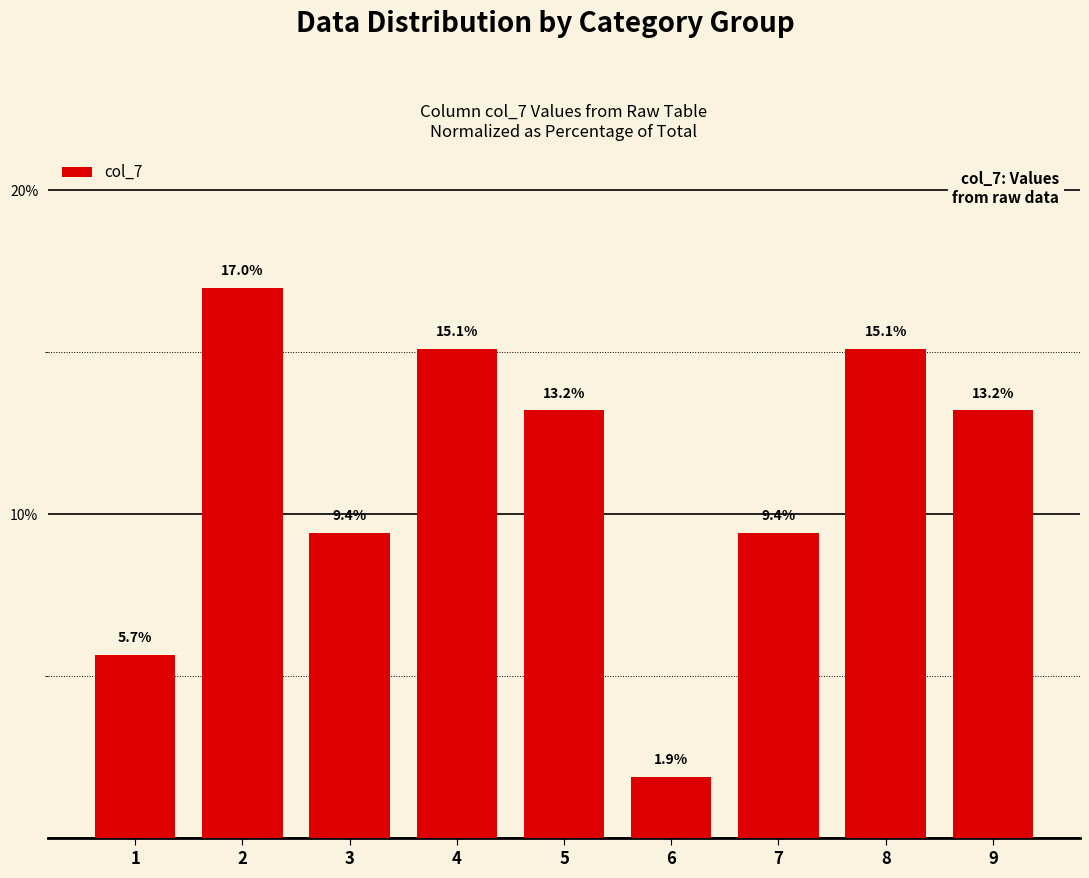

What is the ratio of the value at 6 to the value at 1?

0.3